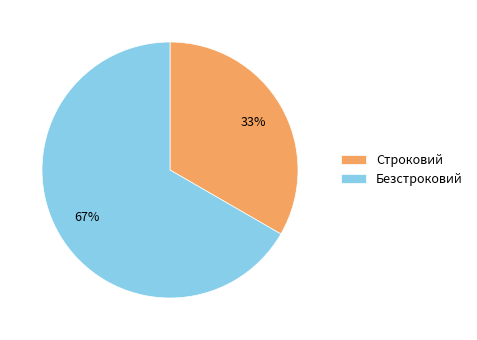

True or false: Безстроковий accounts for 60% of the total.

False